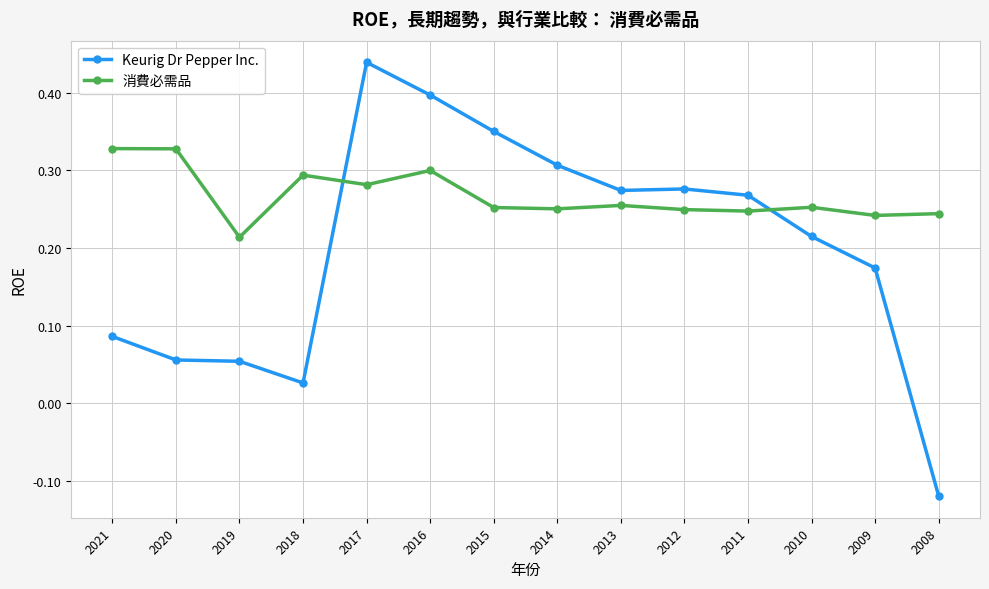

Which label corresponds to the largest value in the chart?

2017